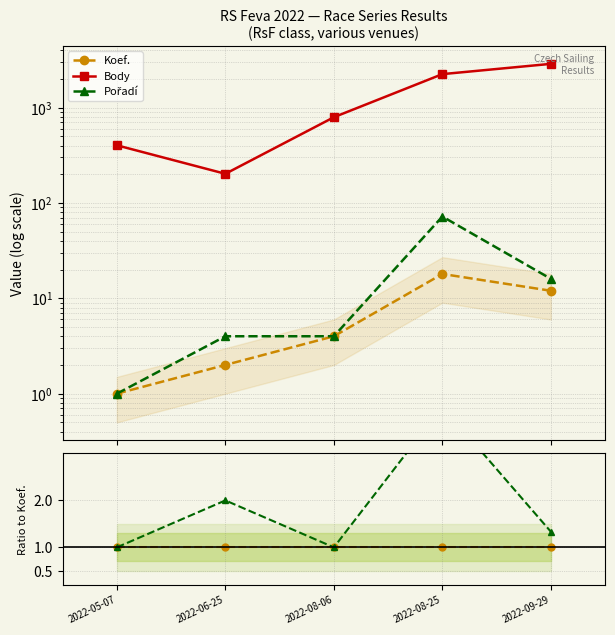

Which series has the largest range (max minus min)?

Body